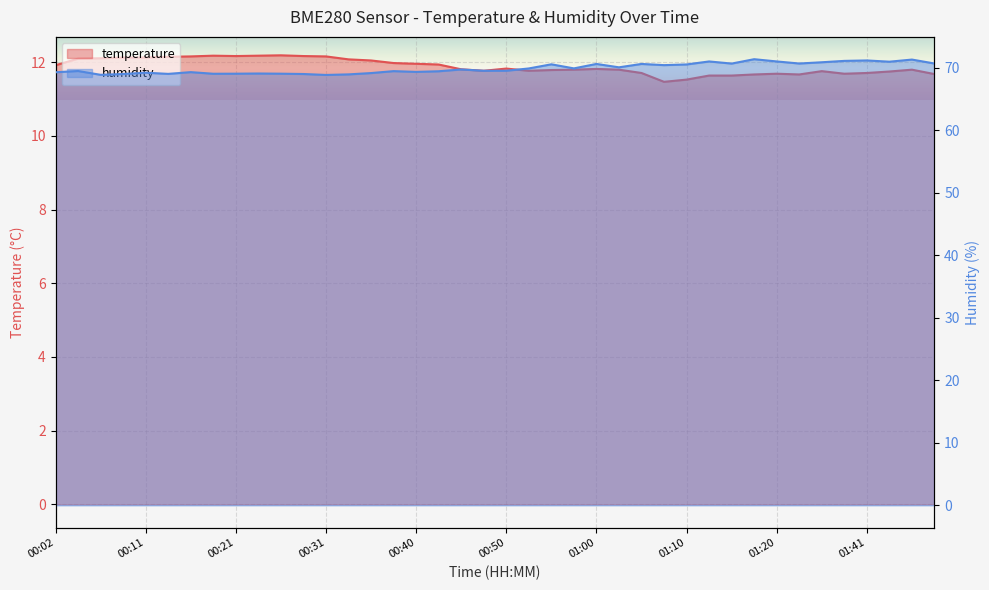

Which series has the largest total across all categories?

humidity